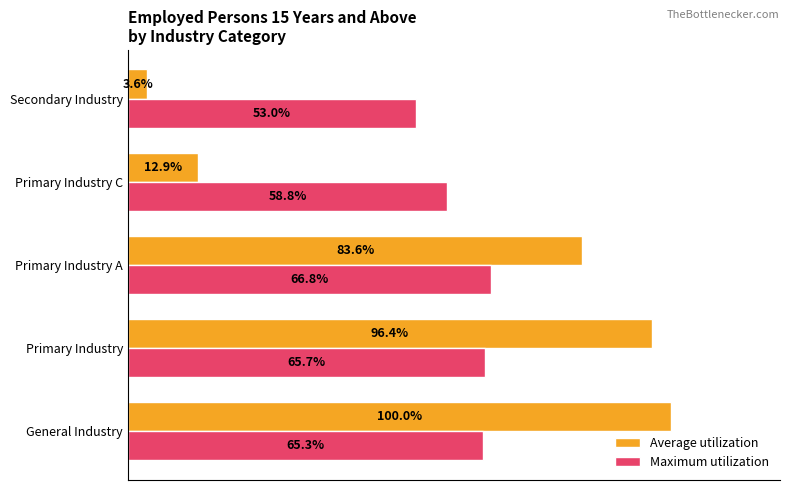

Where is Average utilization nearest to the value 51?

Primary Industry A